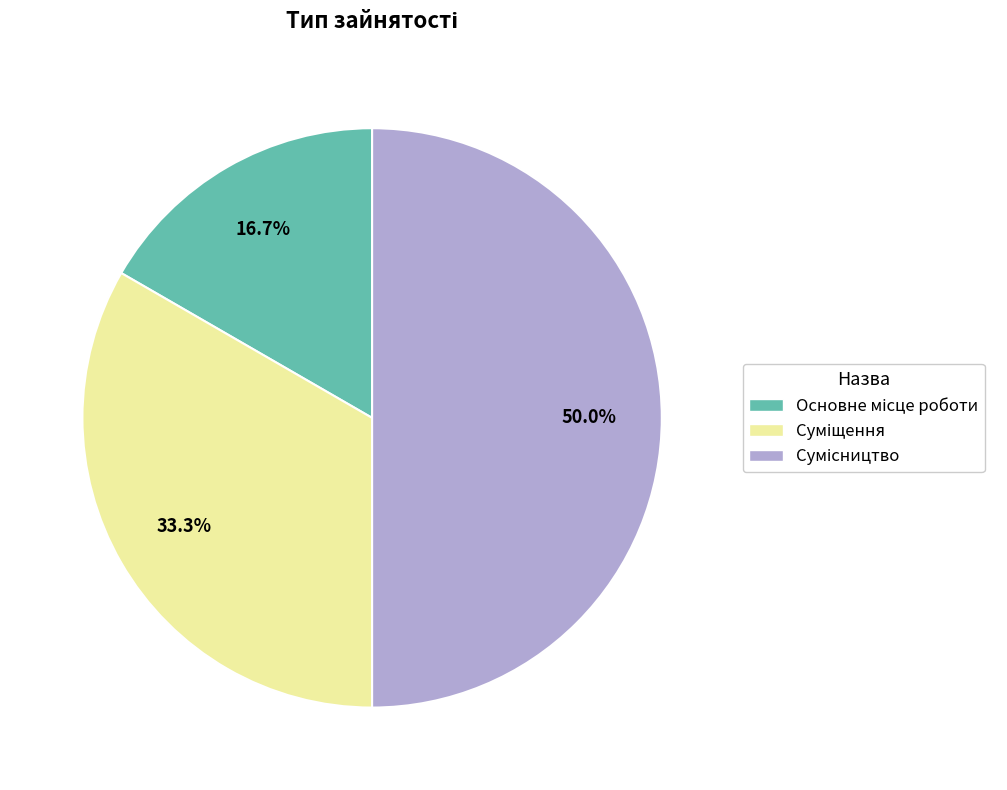

Which category has the biggest portion of the pie?

Сумісництво